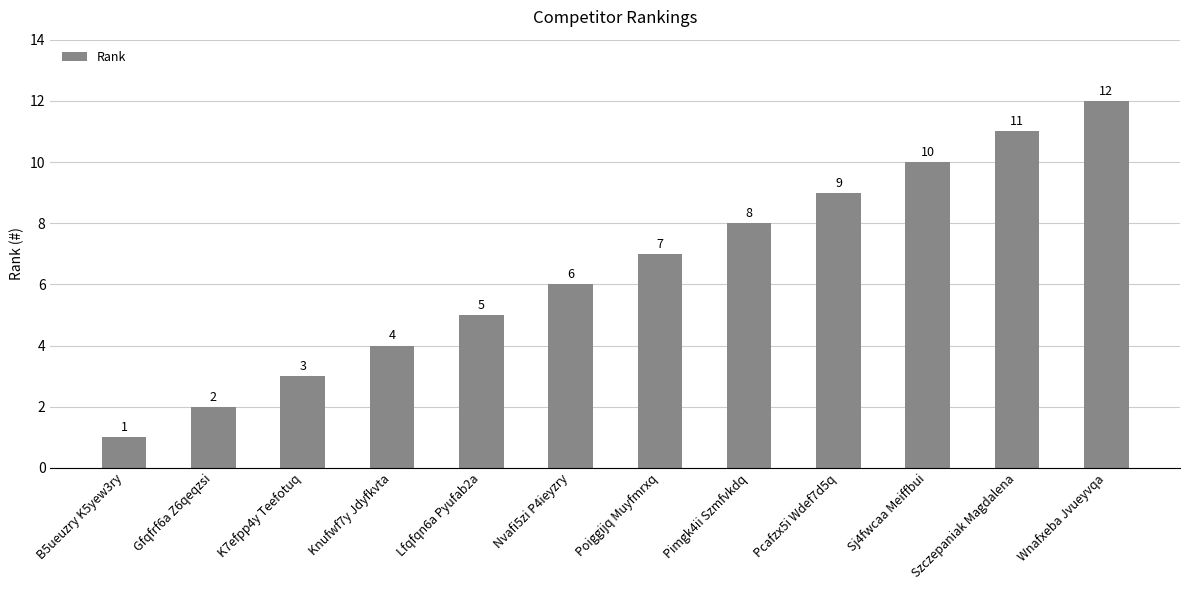

What is the change in value from K7efpp4y Teefotuq to Pcafzx5i Wdef7d5q?

+6